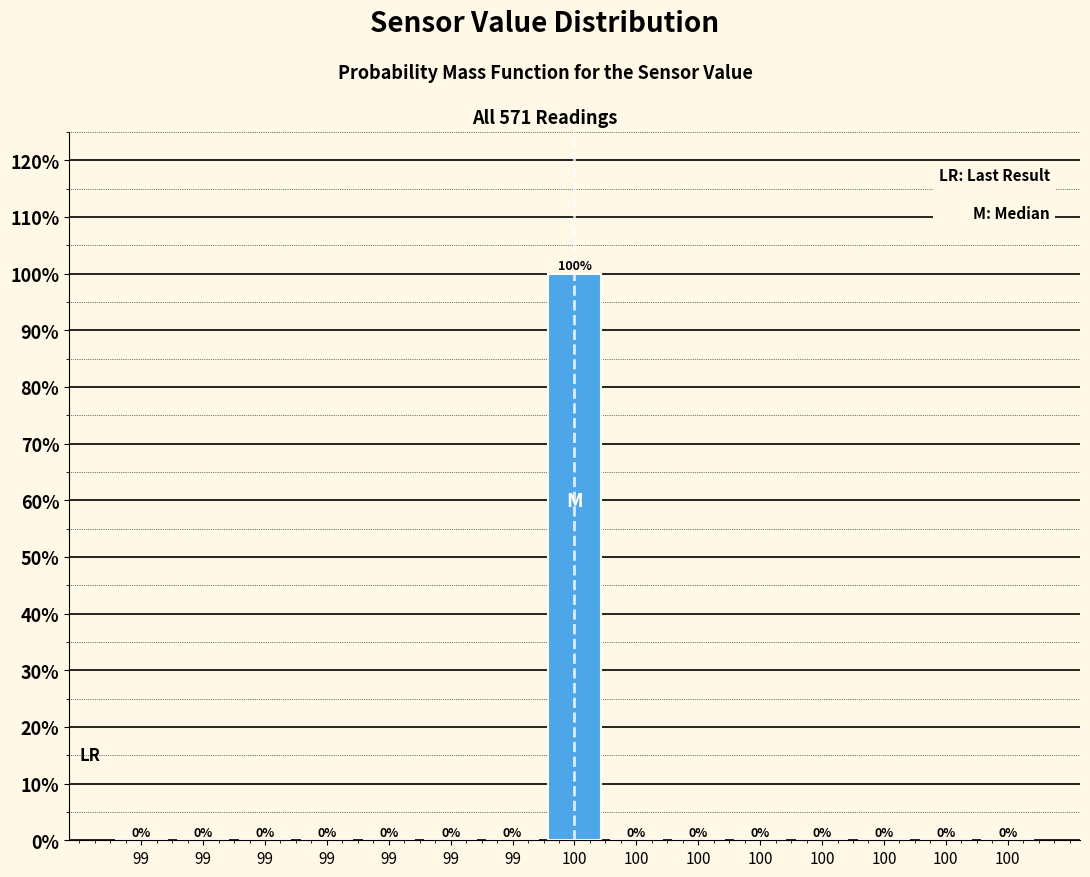

How many categories are shown in the chart?

15